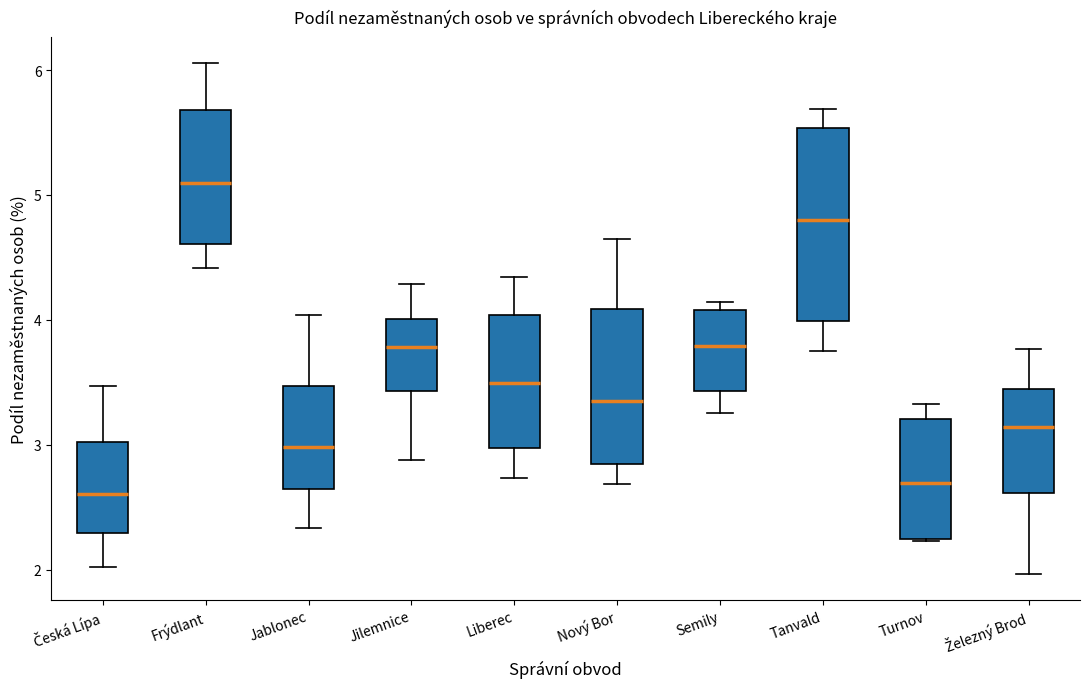

Comparing the boxes themselves (not the whiskers), which one is the tallest?

Tanvald